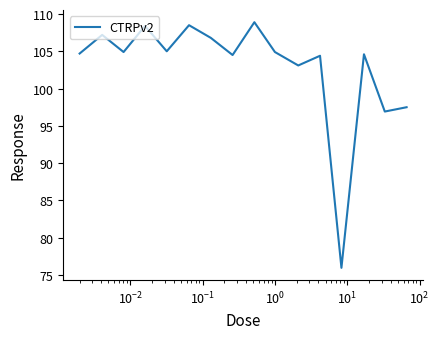

What is the difference between the maximum and minimum values?

32.9